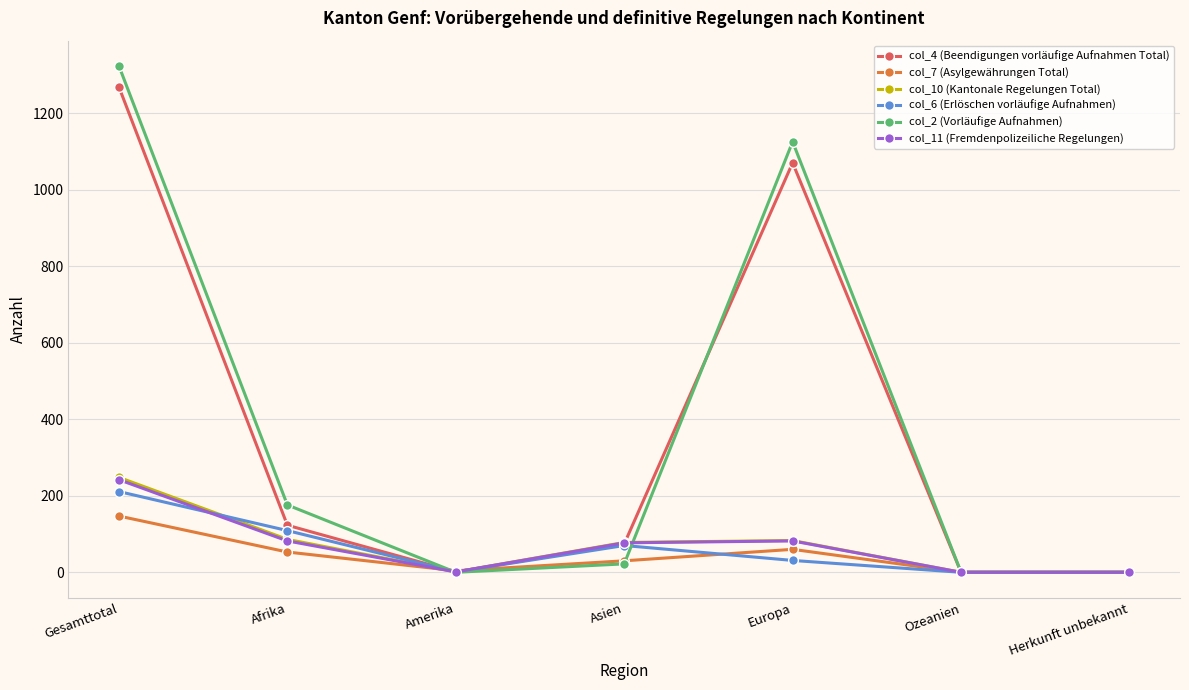

True or false: col_6 (Erlöschen vorläufige Aufnahmen) has more than 1 interior local peaks.

False